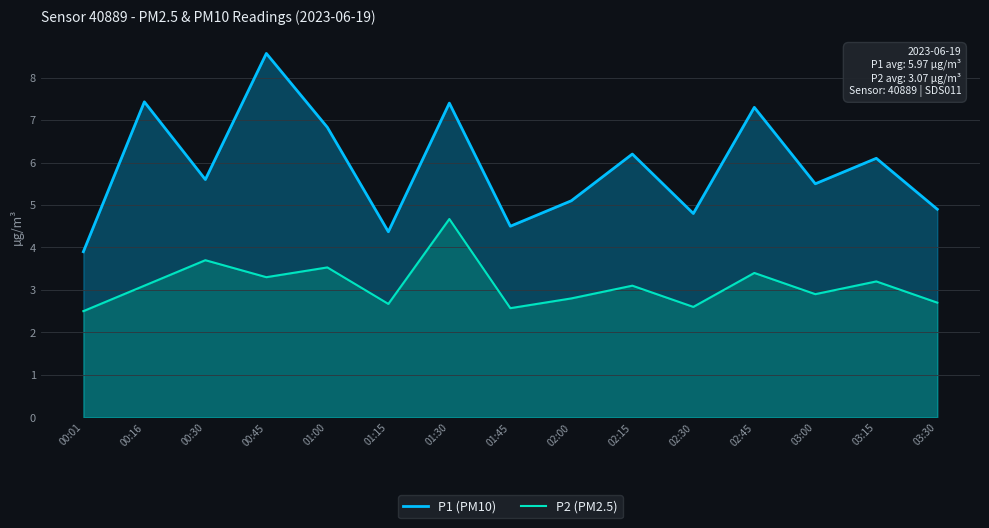

True or false: P2 (PM2.5) has a value of 2.7 at 01:15.

True